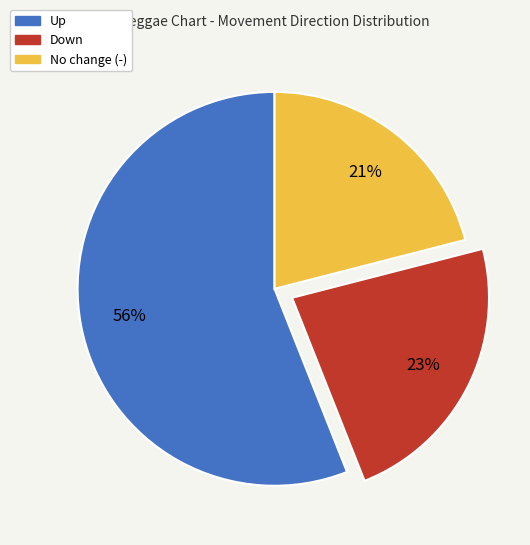

Is there a majority slice in this chart?

Yes